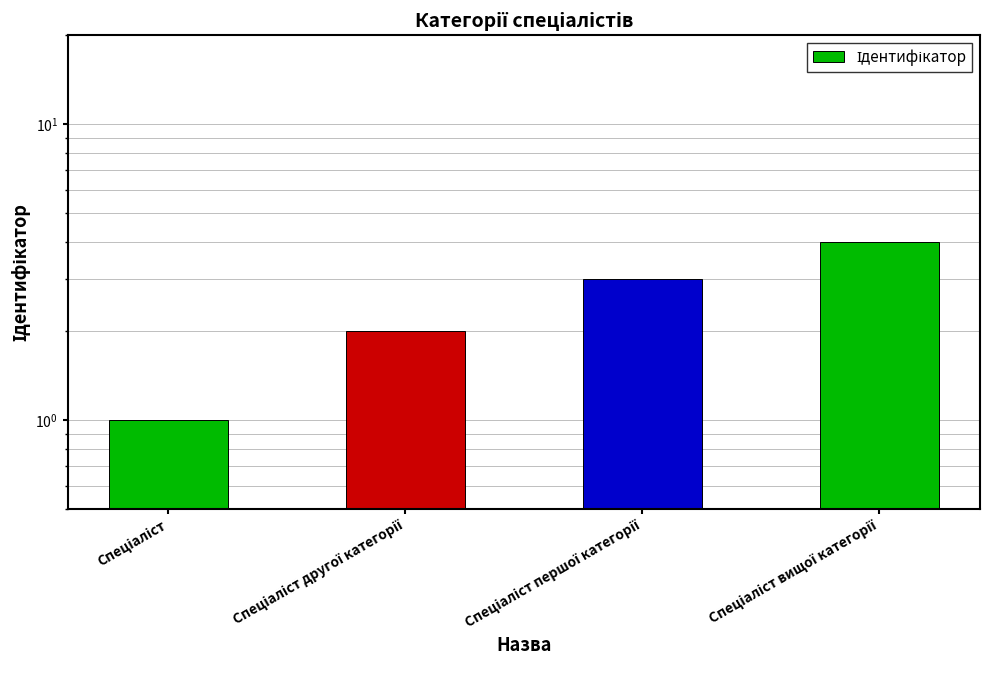

What is the label of the 4th bar from the left?

Спеціаліст вищої категорії